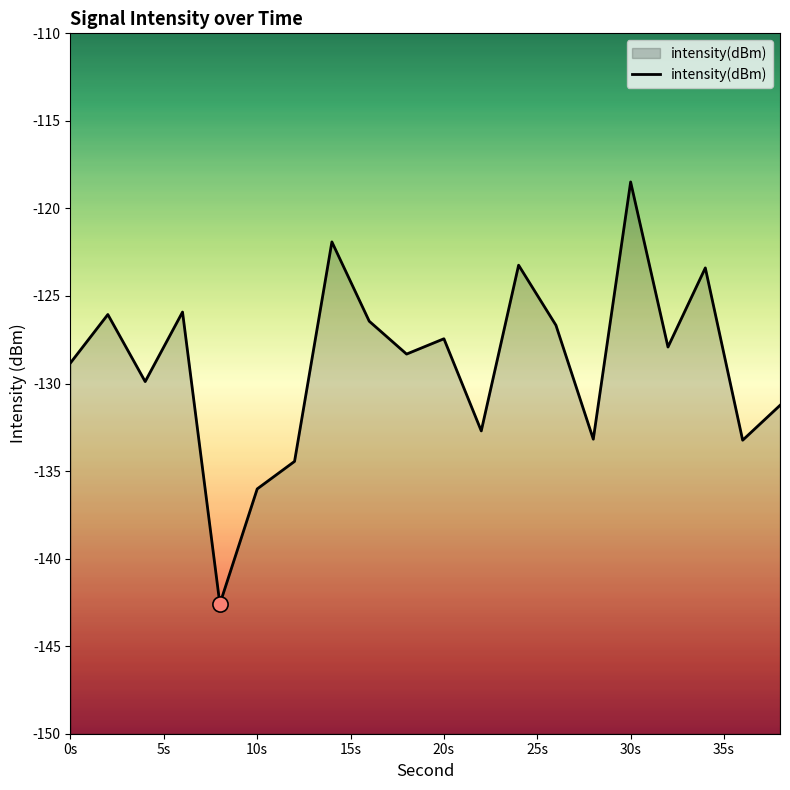

Which has a higher value, 5s or 15?

15